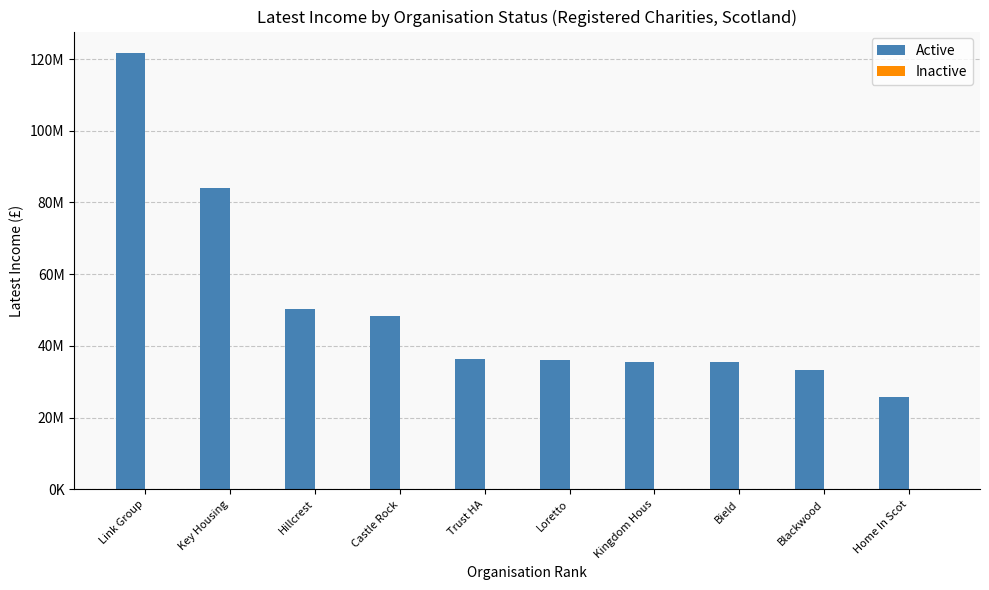

Which series has the largest range (max minus min)?

Active